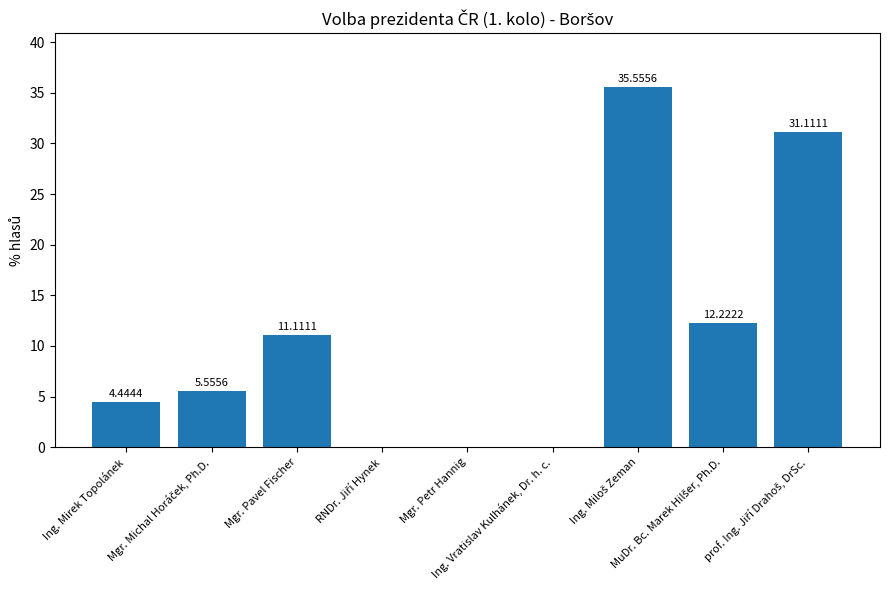

What is the sum of all values?

100.0